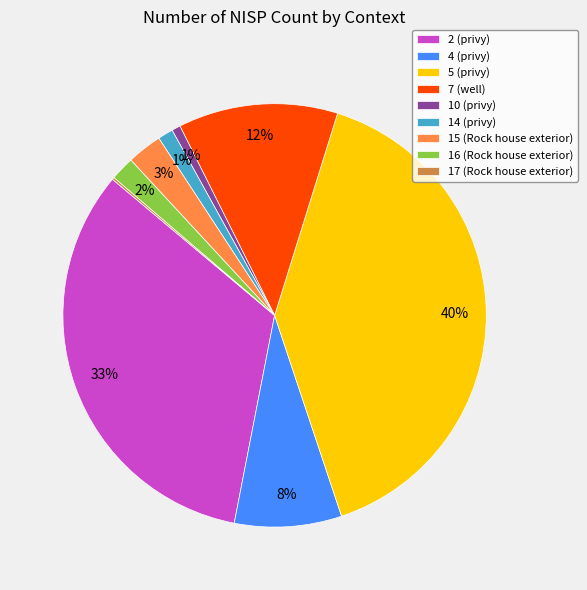

Which has a higher value, 2 (privy) or 10 (privy)?

2 (privy)